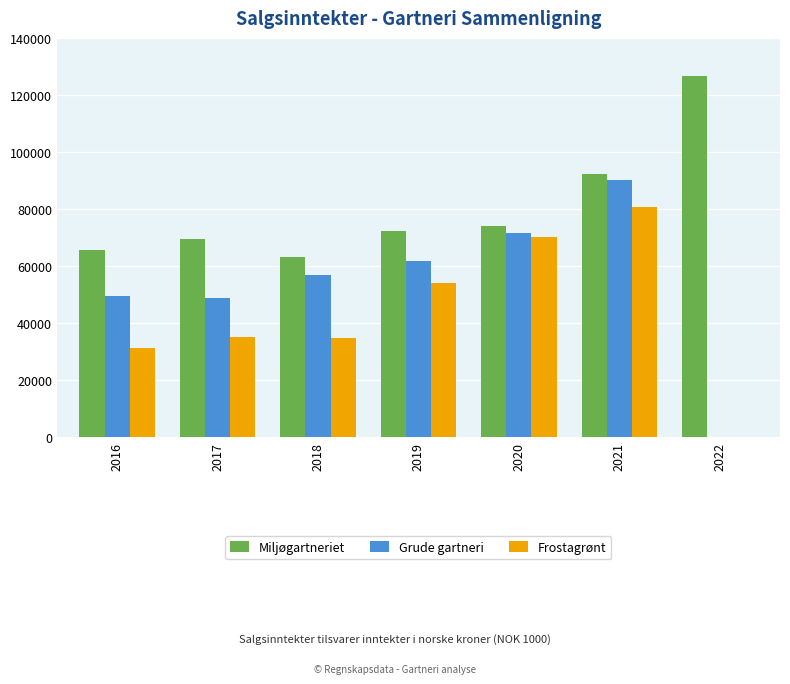

At 2017, list the series in order from largest to smallest.

Miljøgartneriet, Grude gartneri, Frostagrønt